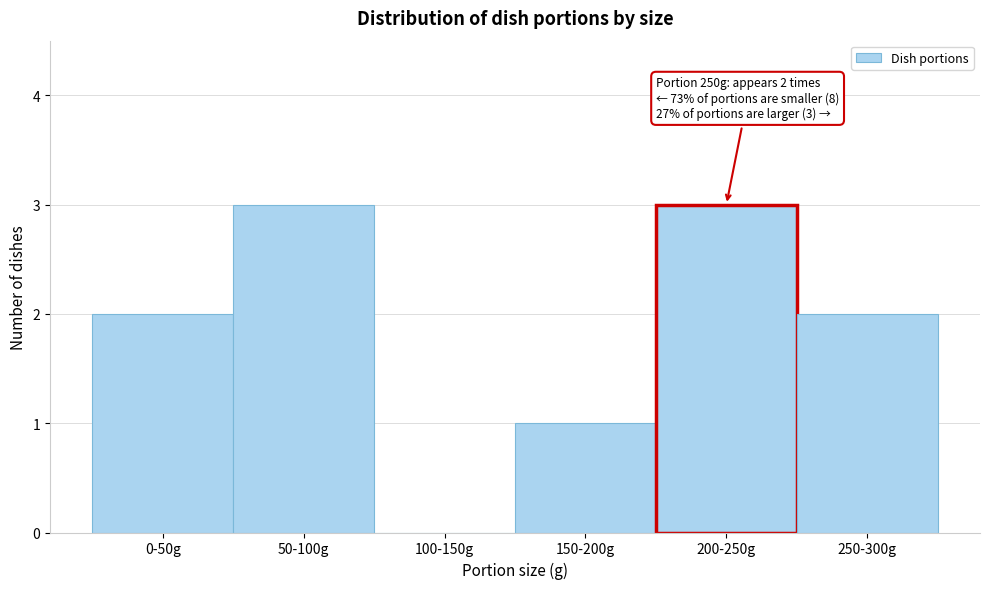

Reading left to right, what are all the values shown in this chart?

0-50g=2	50-100g=3	100-150g=0	150-200g=1	200-250g=3	250-300g=2